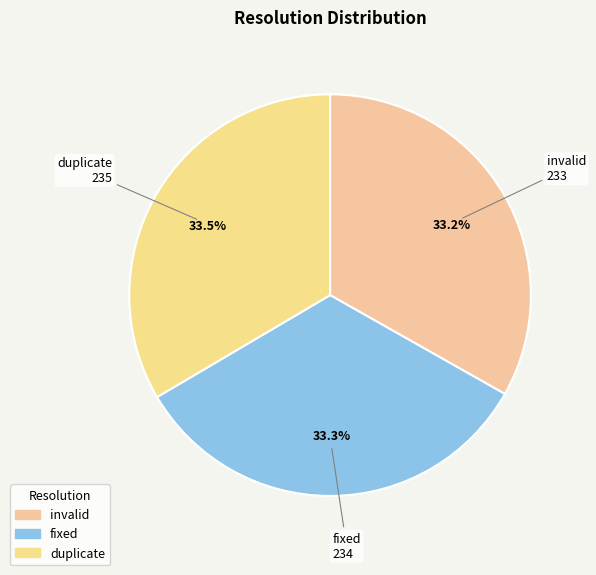

What is the total percentage of fixed and duplicate?

66.8%